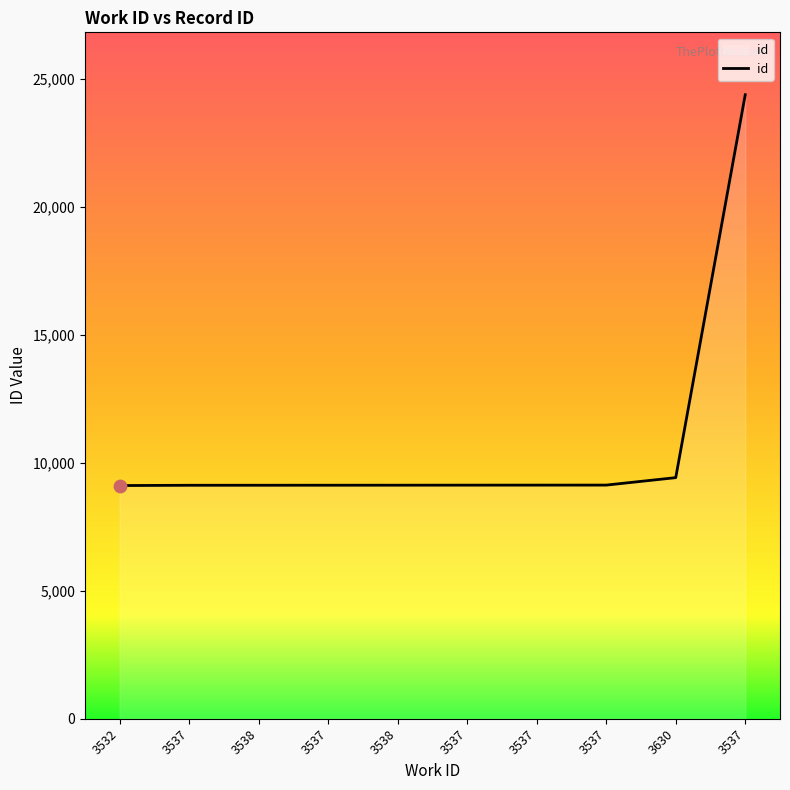

Approximately how many times larger is the value at 3538 compared to 3537?

1.0